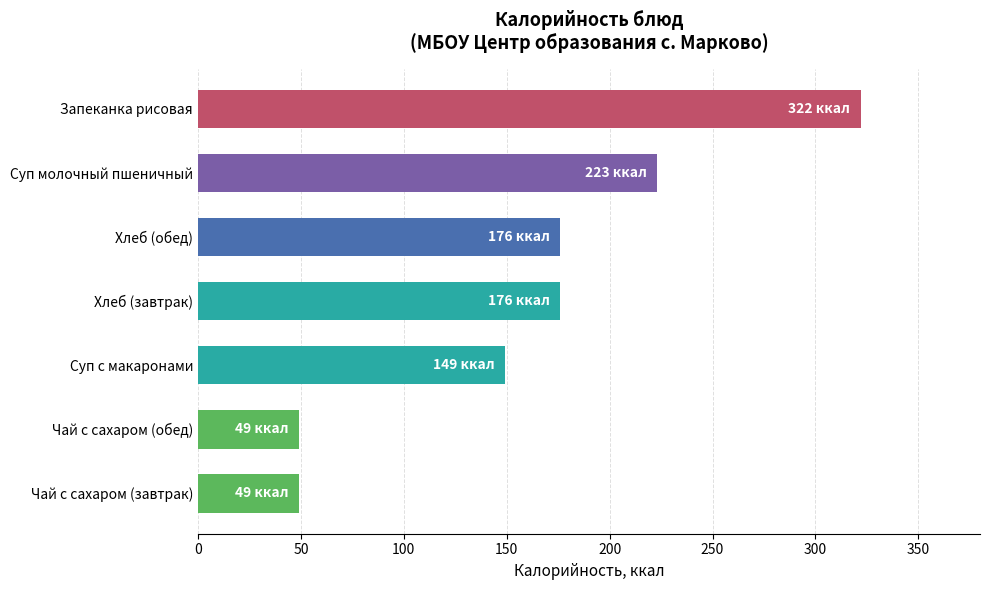

What is the maximum value shown in the chart?

322